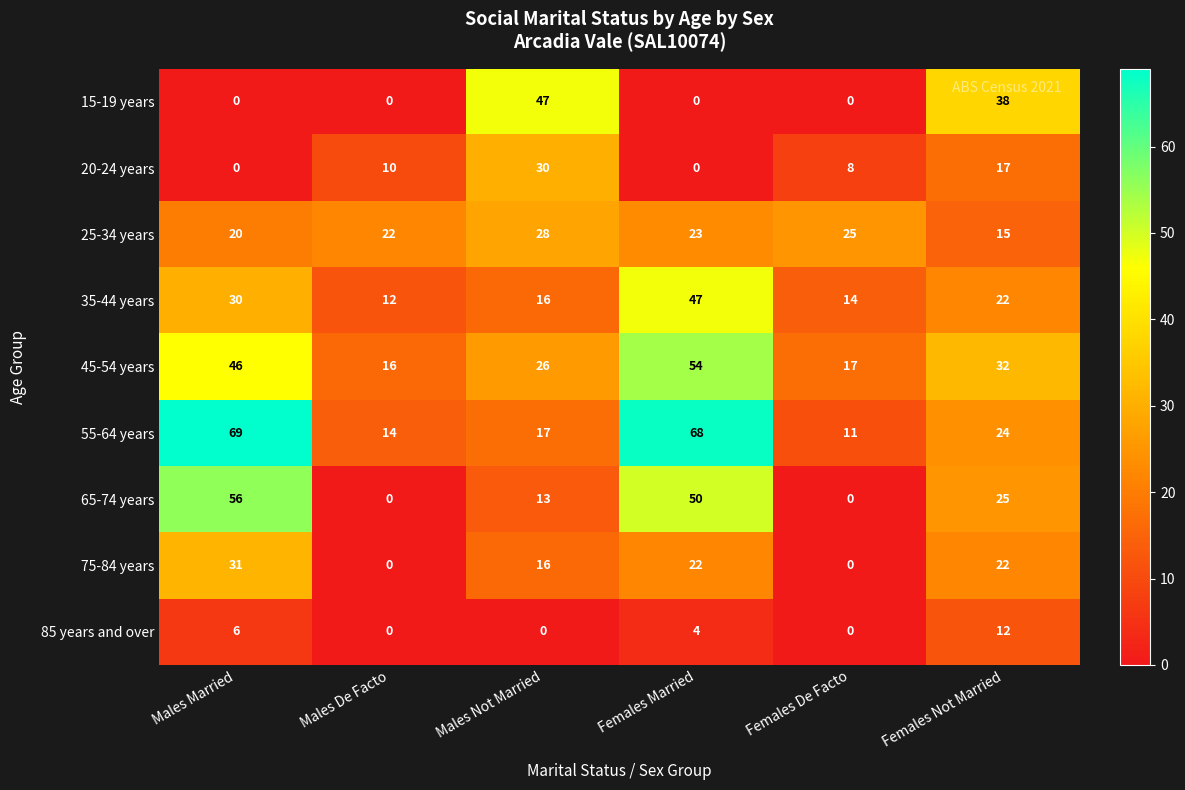

At which label does 35-44 years first exceed 22?

Males Married